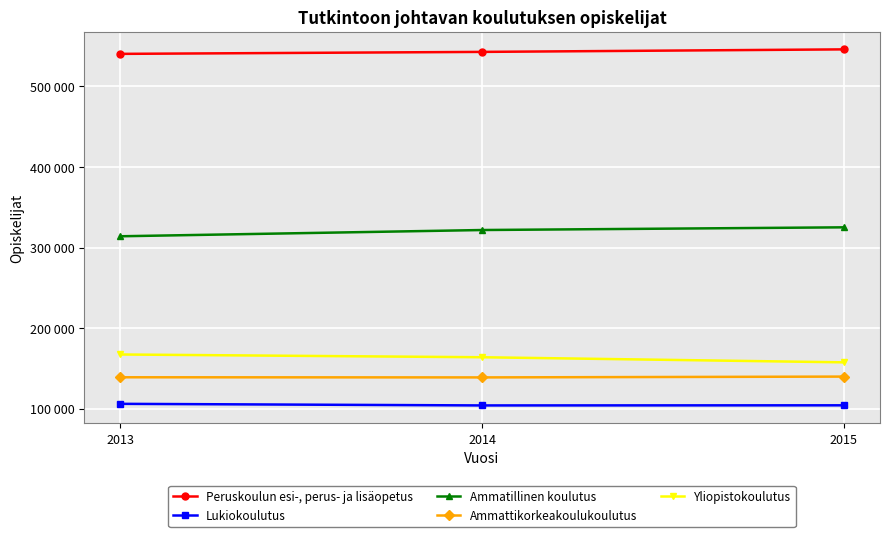

What are all the series names shown in the legend?

Peruskoulun esi-, perus- ja lisäopetus, Lukiokoulutus, Ammatillinen koulutus, Ammattikorkeakoulukoulutus, Yliopistokoulutus